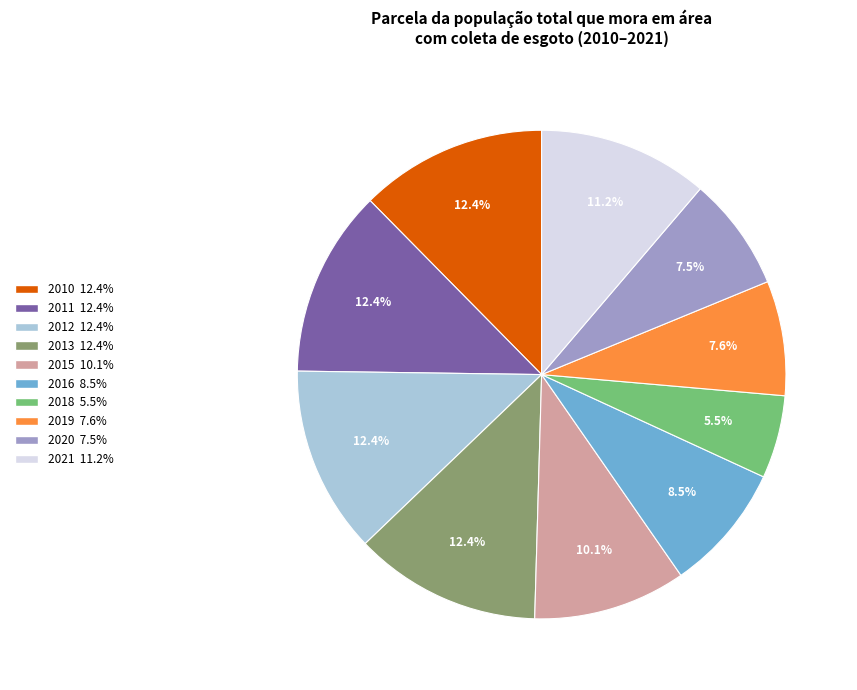

Does any single category account for the majority?

No